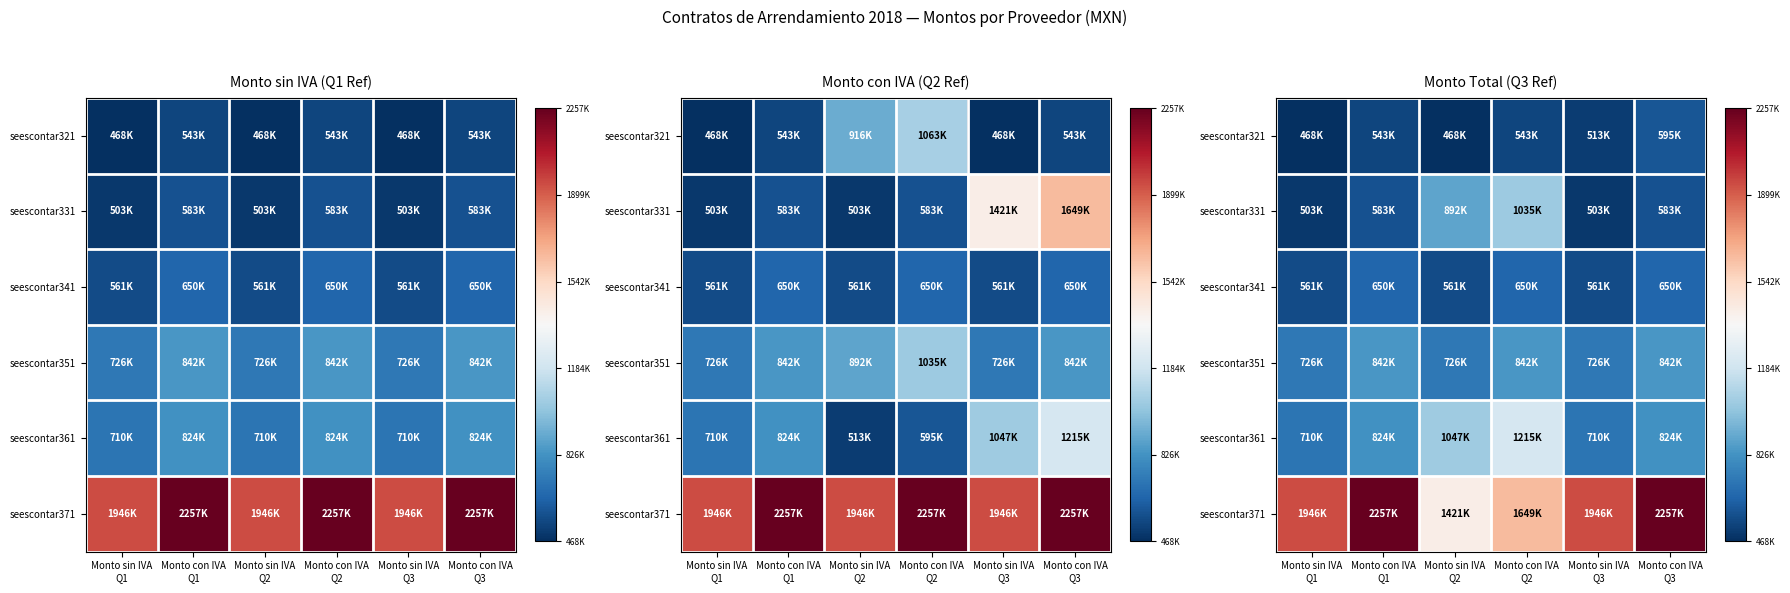

Which has a higher value, Monto sin IVA
Q1 or Monto con IVA
Q3?

Monto con IVA
Q3